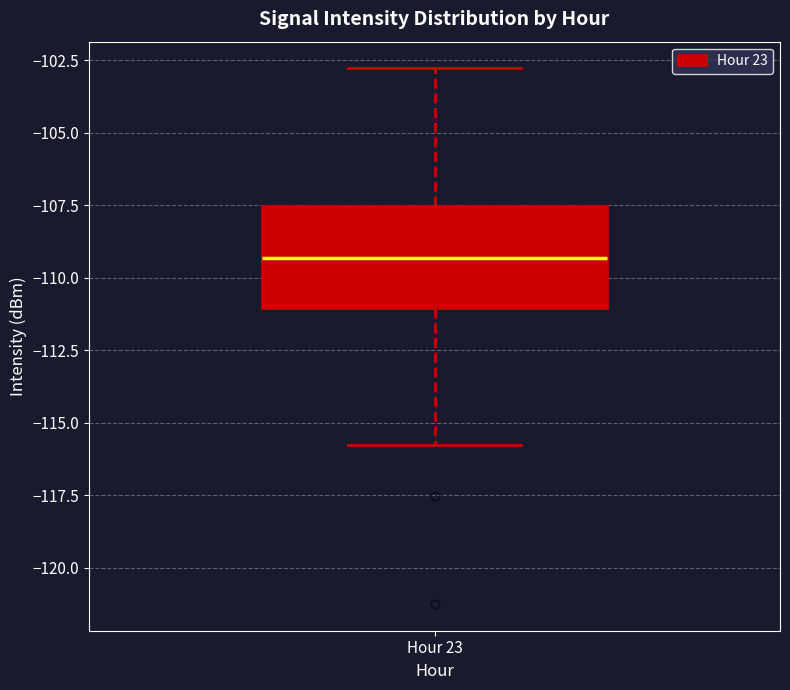

Transcribe this box plot: give where the median line is, the range the box spans, and where the two whiskers end, as read against the y-axis. The values are not printed on the chart, so give them approximately, as read against the axis.

median -109.5, box -111.0 to -107.5, whiskers -116.0 to -103.0